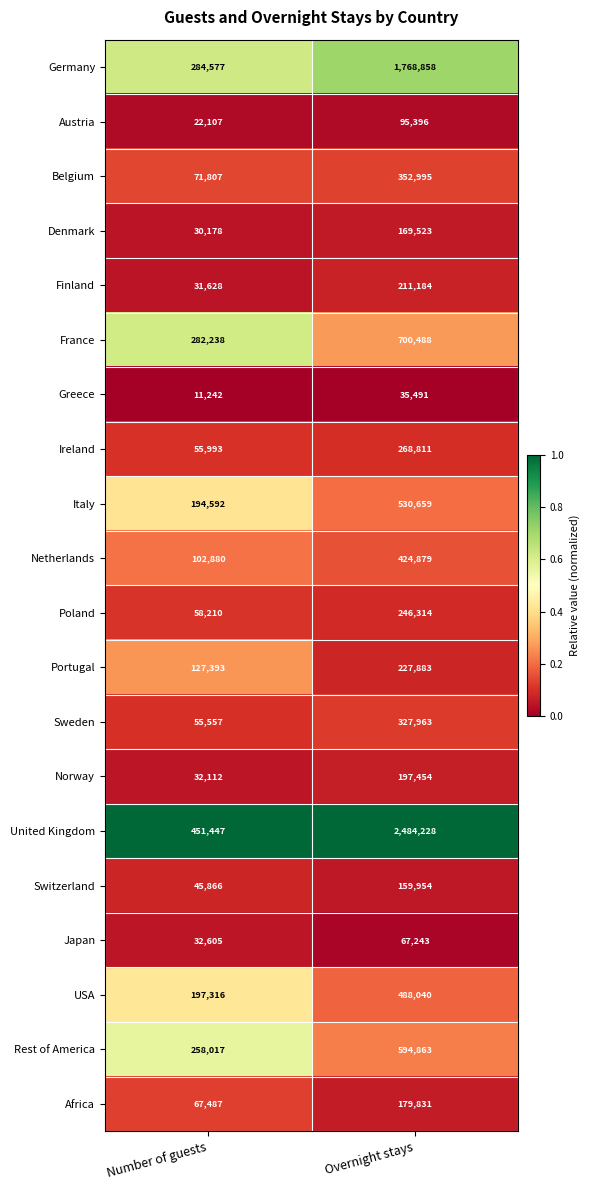

Which label corresponds to the largest value in the chart?

Overnight stays